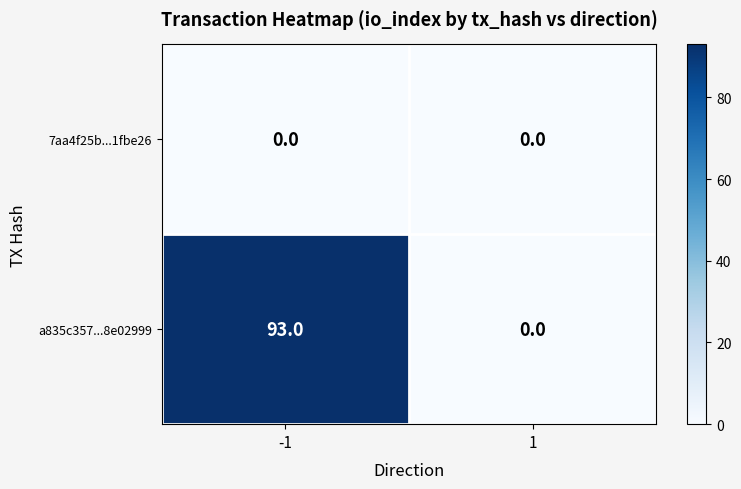

The value of a835c357...8e02999 at -1 is 139. True or false?

False